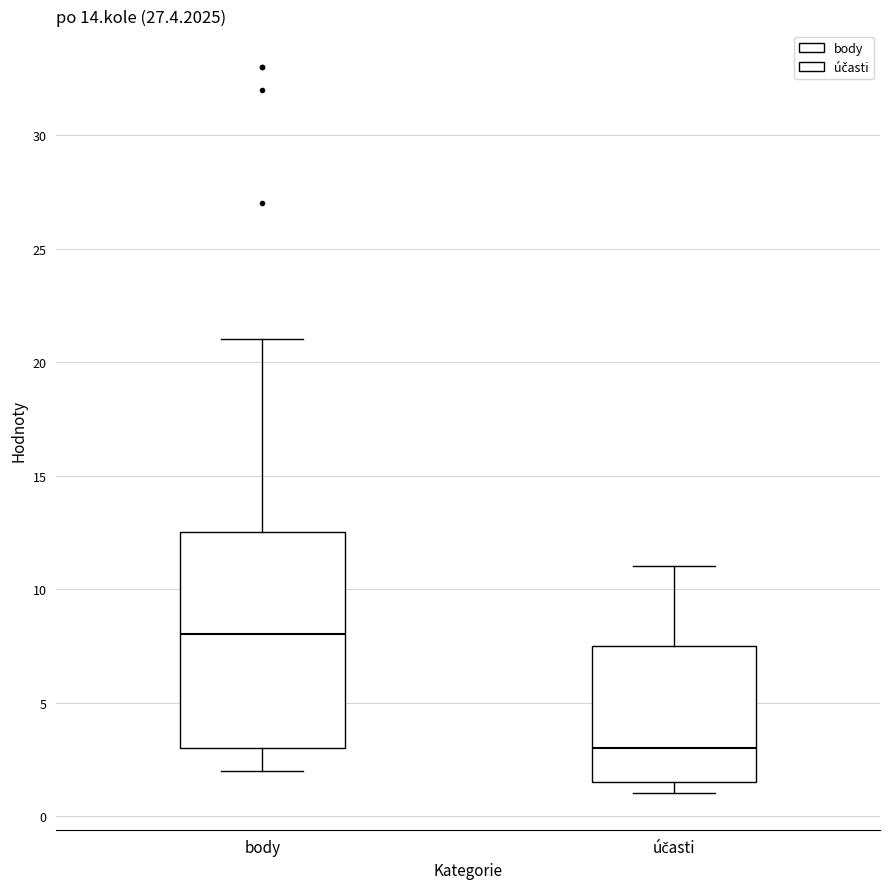

Where does the median line of the box for body sit on the y-axis? The values are not printed on the chart, so give them approximately, as read against the axis.

8.0